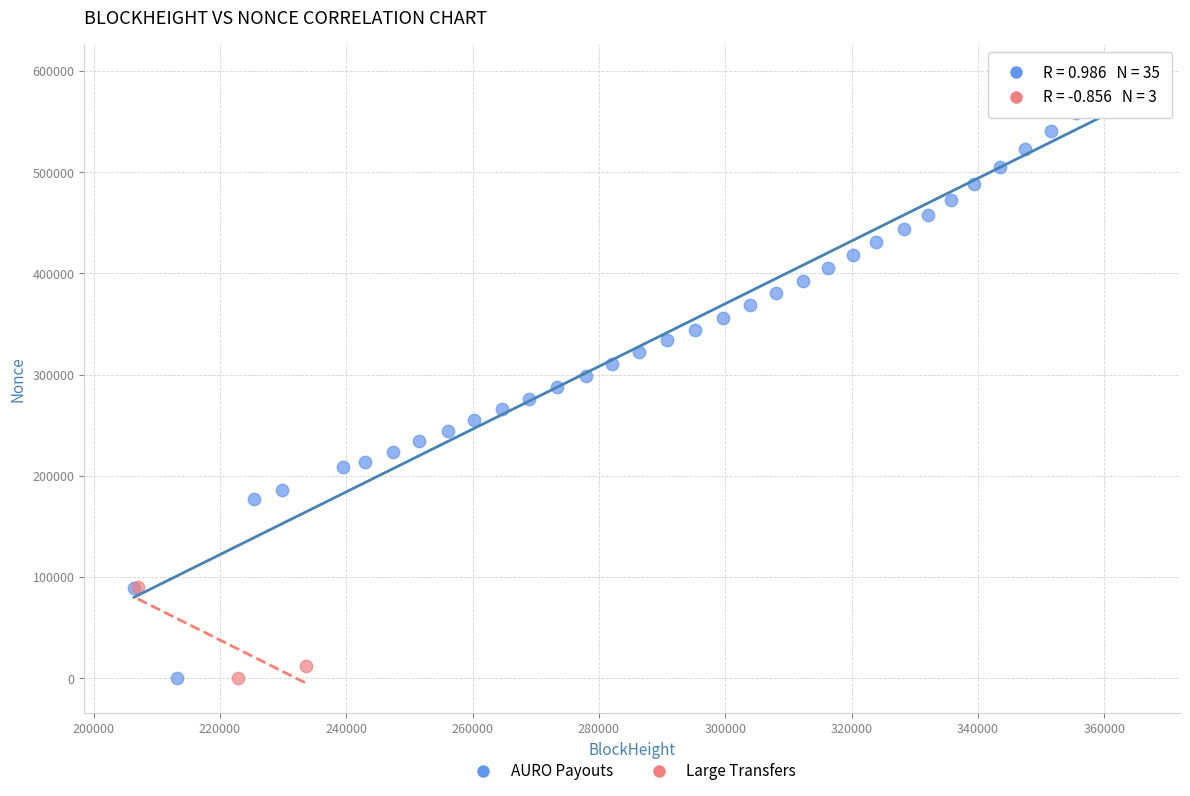

Which series has the largest Y range (max minus min)?

AURO Payouts